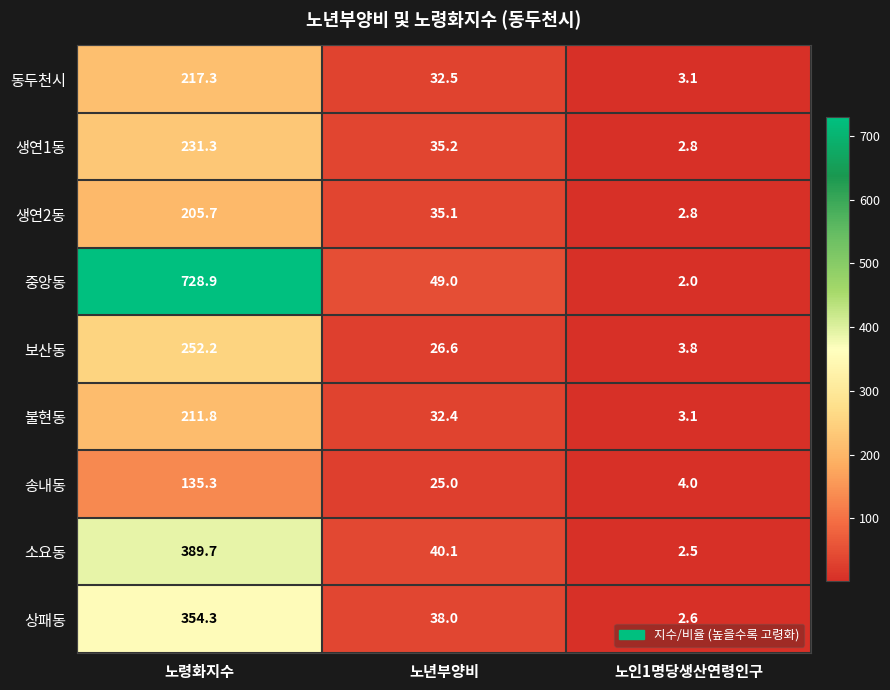

Reading left to right, transcribe all the data shown in this chart.

동두천시: 217.3	32.5	3.1
생연1동: 231.3	35.2	2.8
생연2동: 205.7	35.1	2.8
중앙동: 728.9	49.0	2.0
보산동: 252.2	26.6	3.8
불현동: 211.8	32.4	3.1
송내동: 135.3	25.0	4.0
소요동: 389.7	40.1	2.5
상패동: 354.3	38.0	2.6